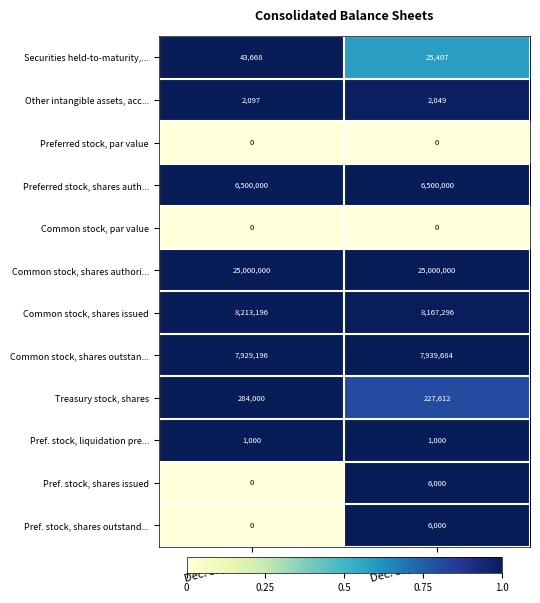

At which category is the sum across all series the highest?

Dec. 31, 2015